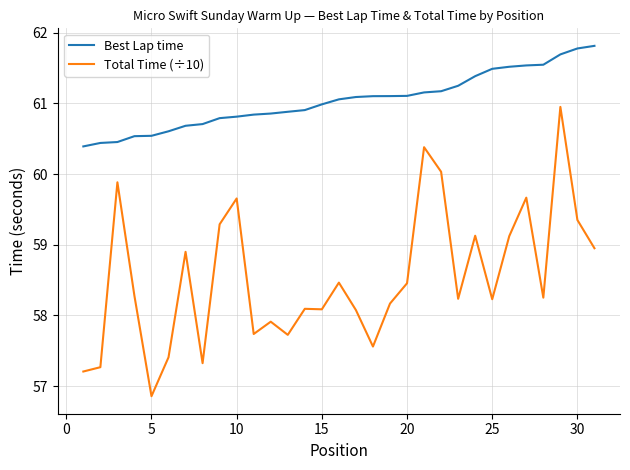

List the series in order of their peak value, highest first.

Best Lap time, Total Time (÷10)